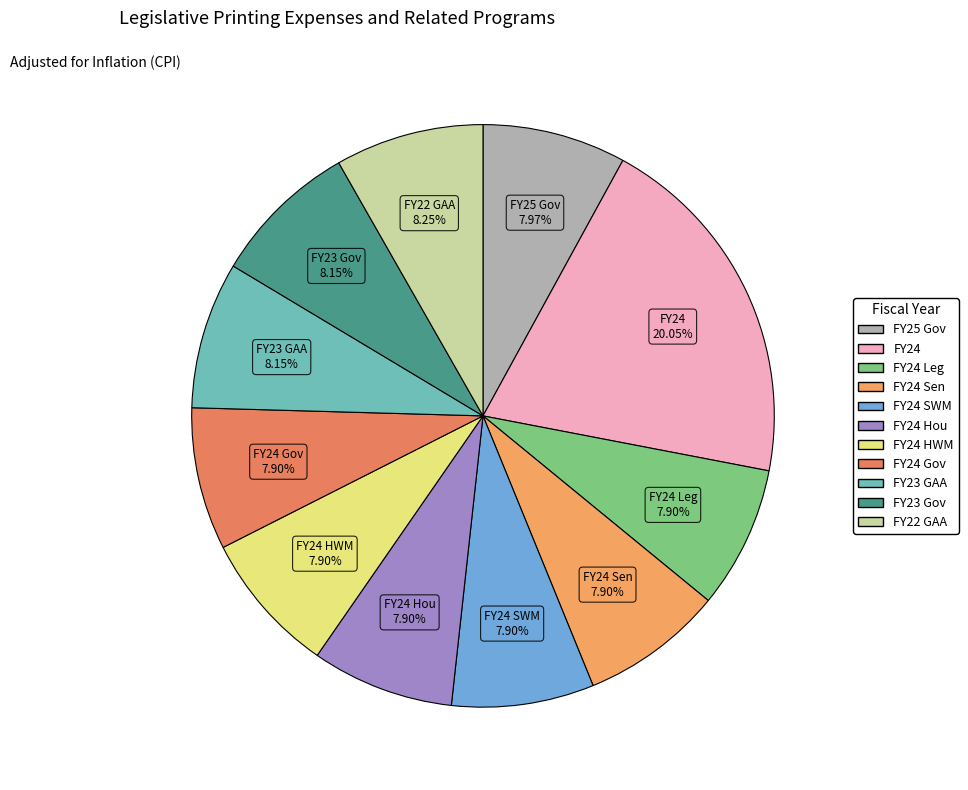

How many slices are in this pie chart?

11